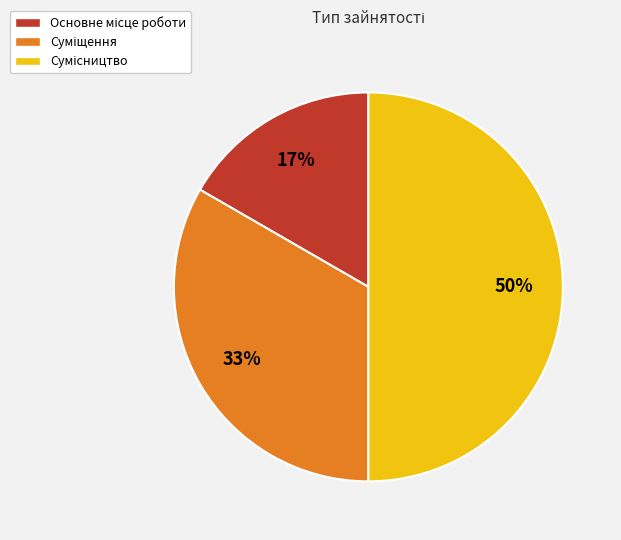

Count the number of slices in the pie.

3